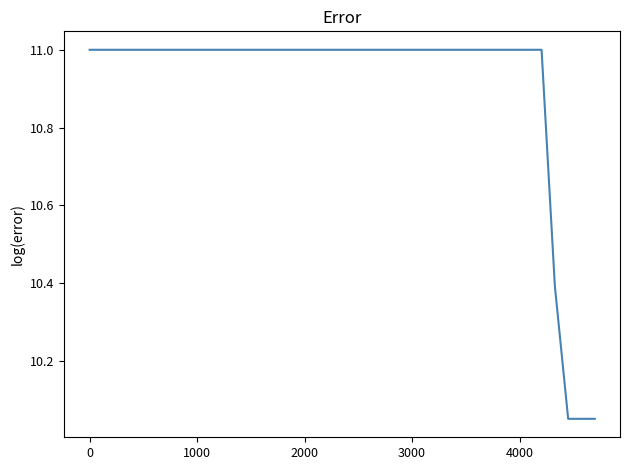

What is the greatest value displayed?

11.0